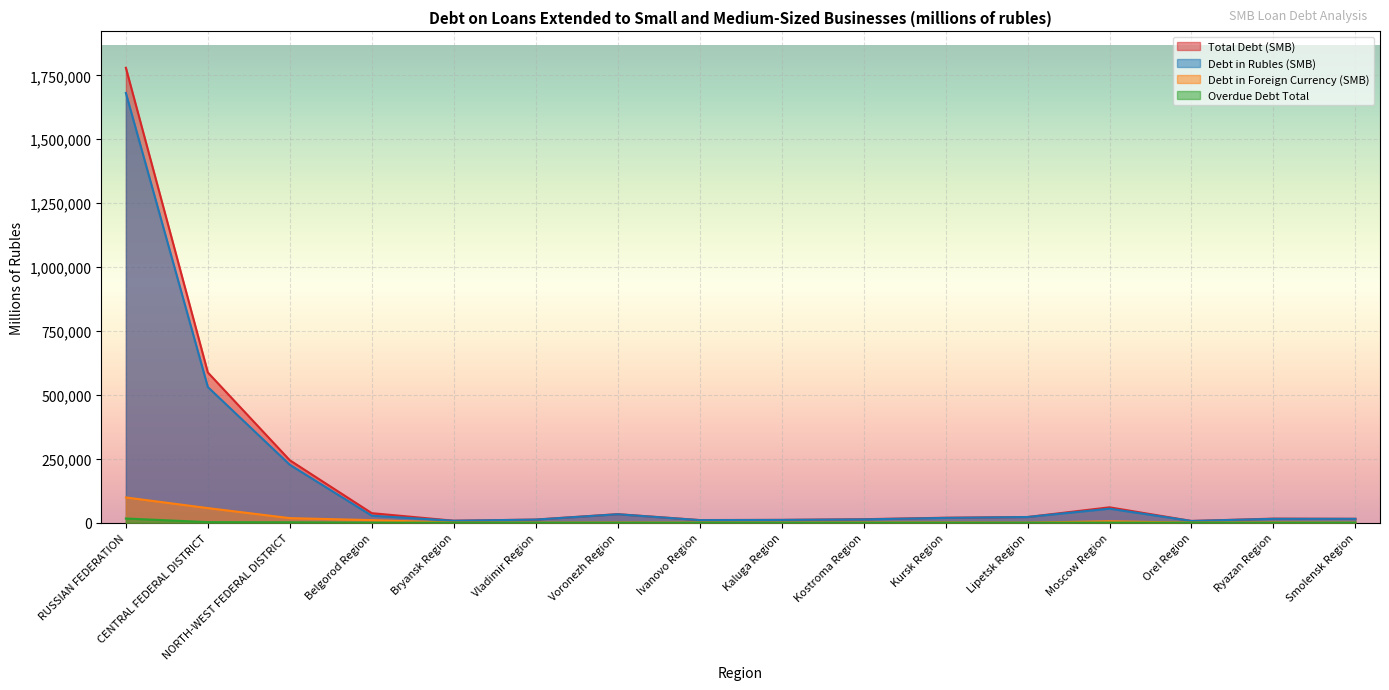

What position from the left is Orel Region?

14